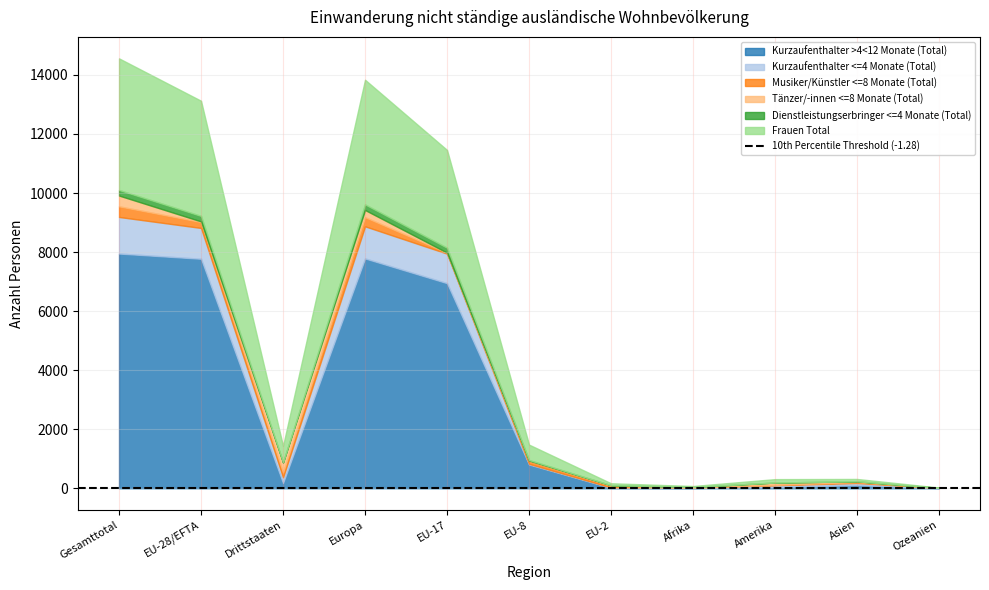

What is the difference between the second highest and minimum values in the Dienstleistungserbringer <=4 Monate (Total) series?

189